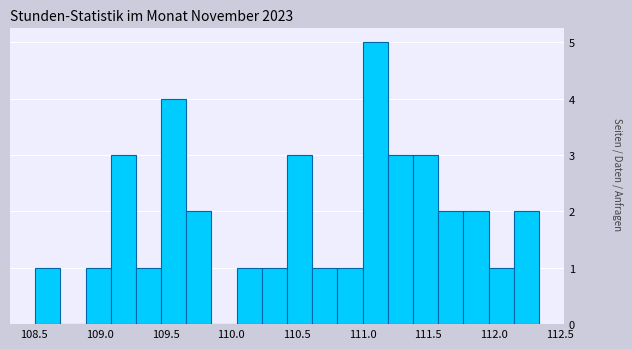

Around what value on the x-axis is the tallest bar? Give the approximate position of its centre, as read against the axis.

111.10